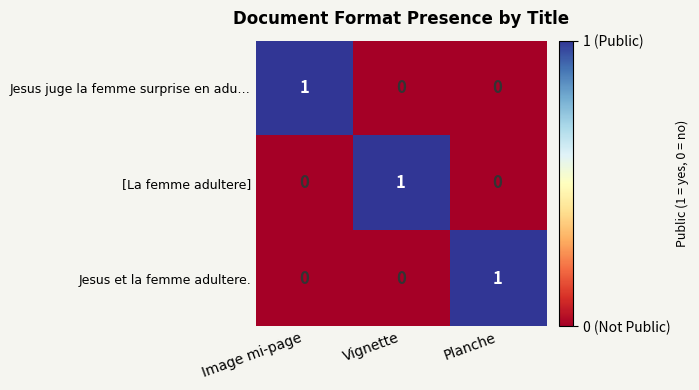

Reading left to right, list all the values displayed in this chart.

Jesus juge la femme surprise en adu…: 1	0	0
[La femme adultere]: 0	1	0
Jesus et la femme adultere.: 0	0	1